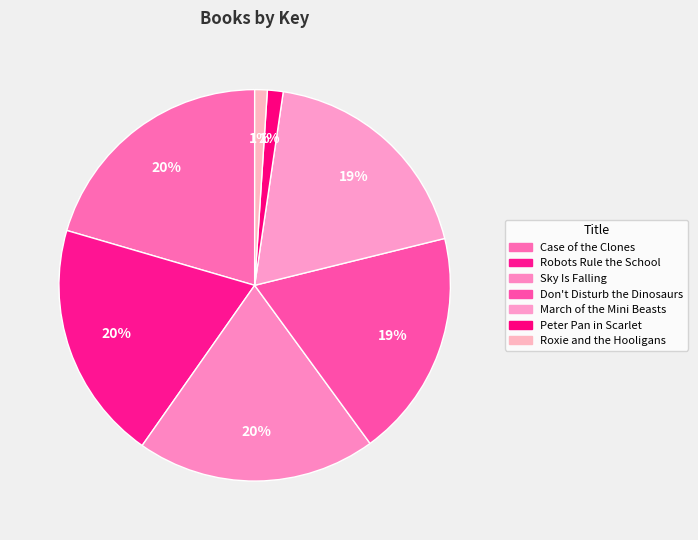

How many segments does this pie chart have?

7